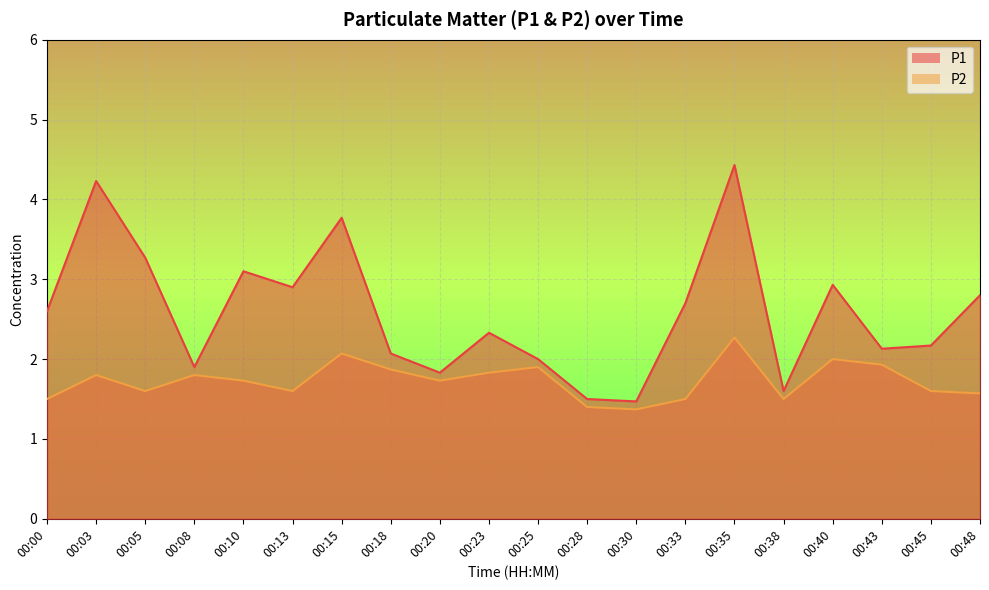

What is the difference between the maximum and minimum values in the P1 series?

3.0